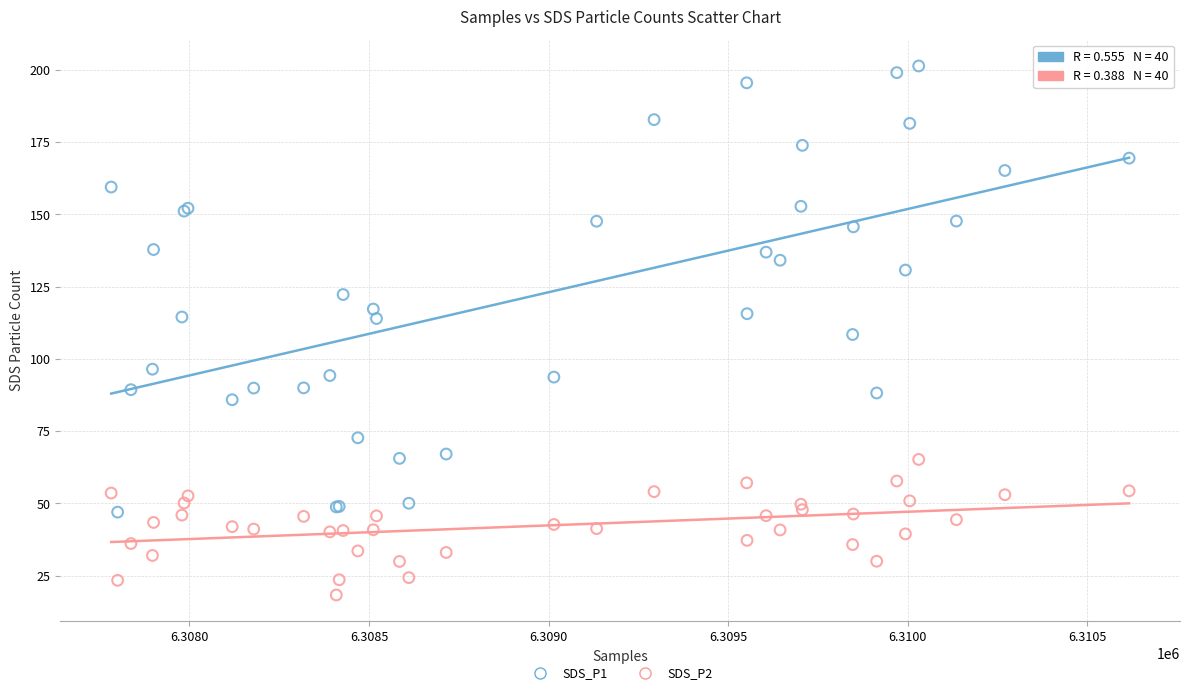

Which series contains the lowest Y value?

SDS_P2